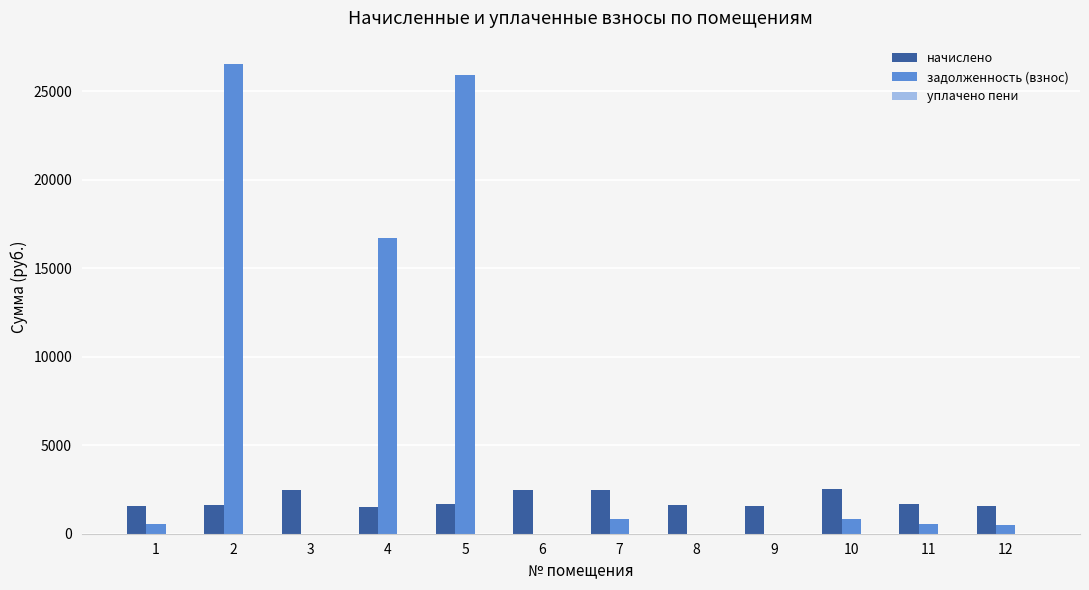

What is the sum of all задолженность (взнос) values?

72403.4